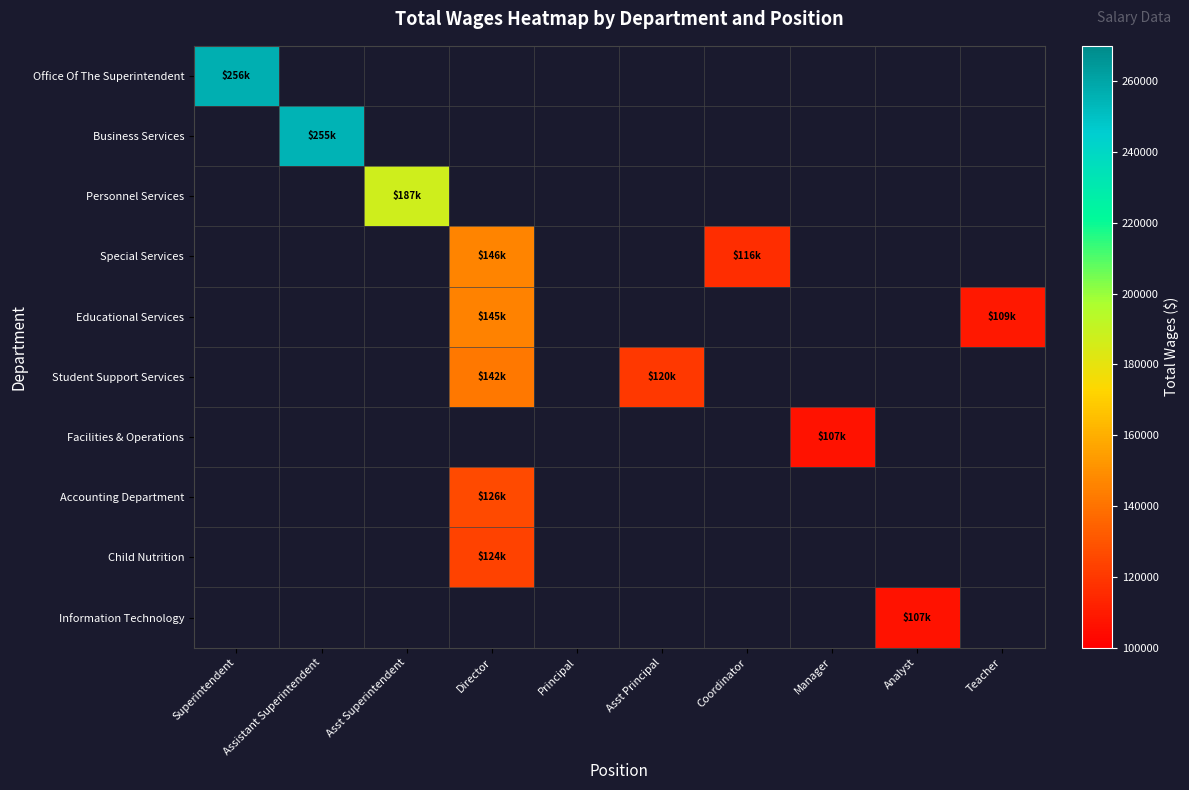

Between Asst Principal and Superintendent, which is larger?

Superintendent